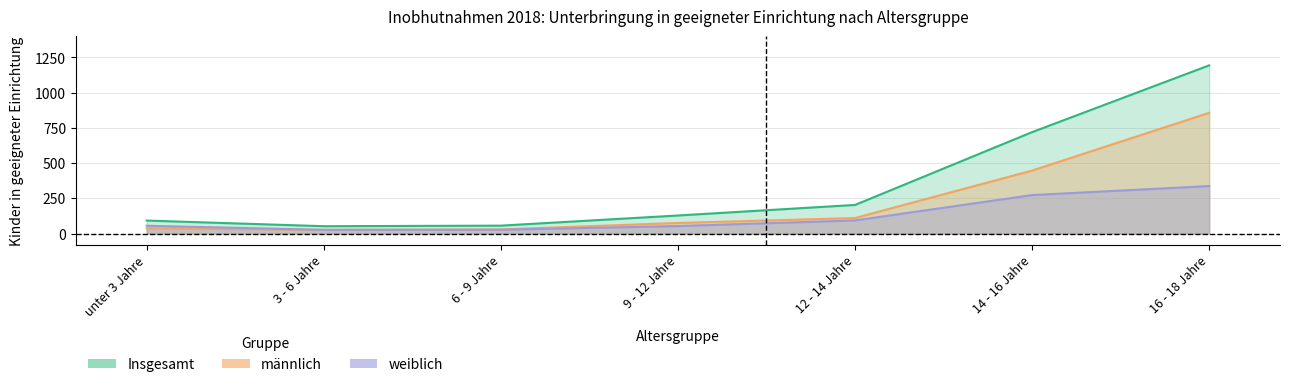

What position from the left is 12 - 14 Jahre?

5